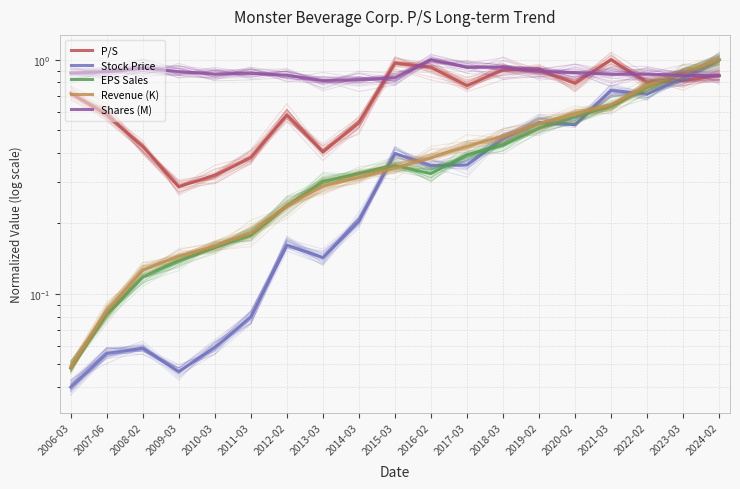

The Revenue (K) series shows 0.6 at 2016-02. True or false?

False